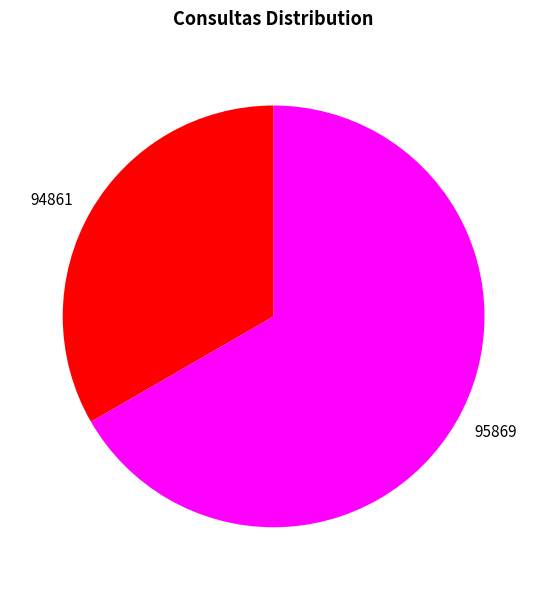

Do 94861 and 95869 together represent more than half of the pie?

Yes